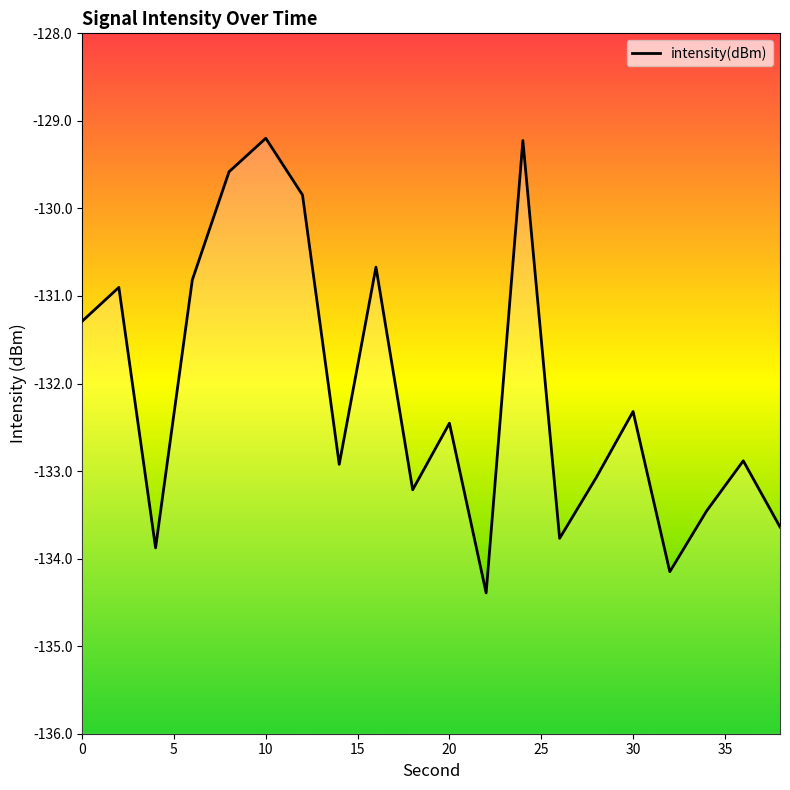

What is the difference between the maximum and minimum values?

5.2